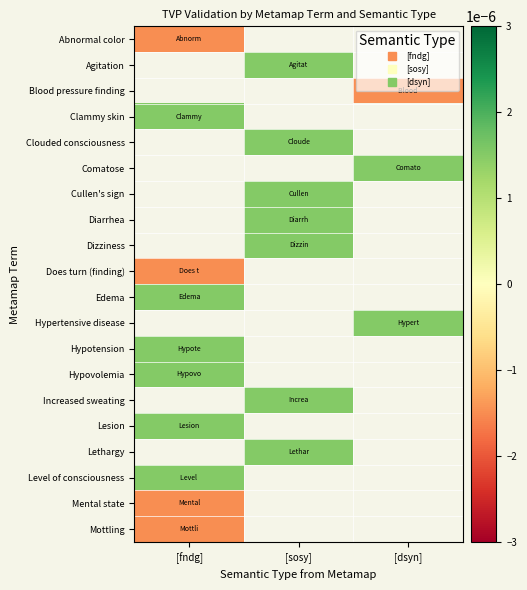

Count the number of categories in the chart.

3